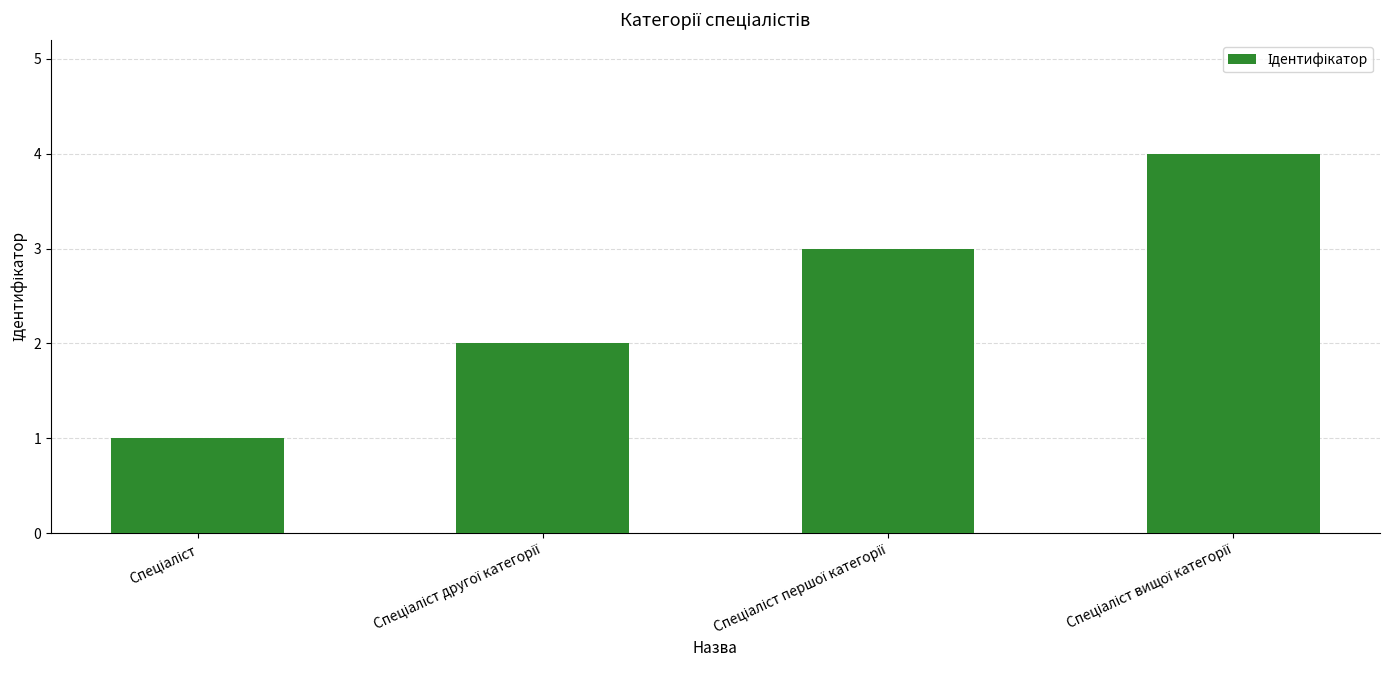

How many values are between 2 and 4?

3